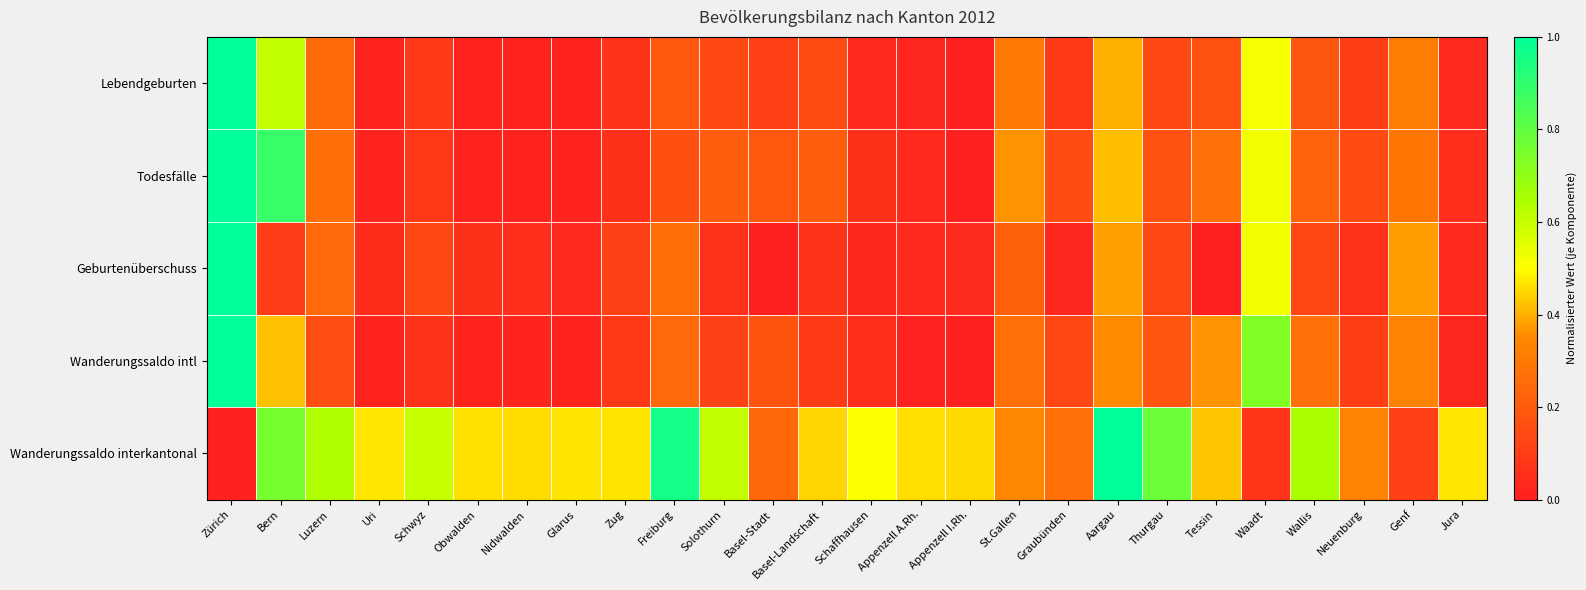

Which series has the widest spread of values?

Lebendgeburten